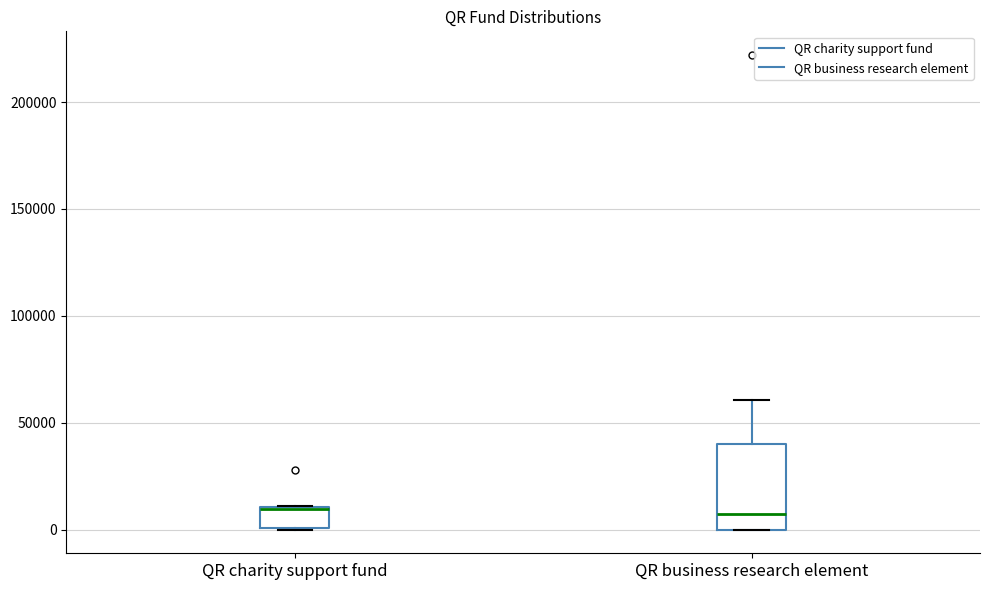

Reading left to right, transcribe this box plot: for each box, give where its median line is, the range the box spans, and where its two whiskers end, as read against the y-axis. The values are not printed on the chart, so give them approximately, as read against the axis.

QR charity support fund: median 10000, box 0 to 10000, whiskers 0 to 10000
QR business research element: median 5000, box 0 to 40000, whiskers 0 to 60000